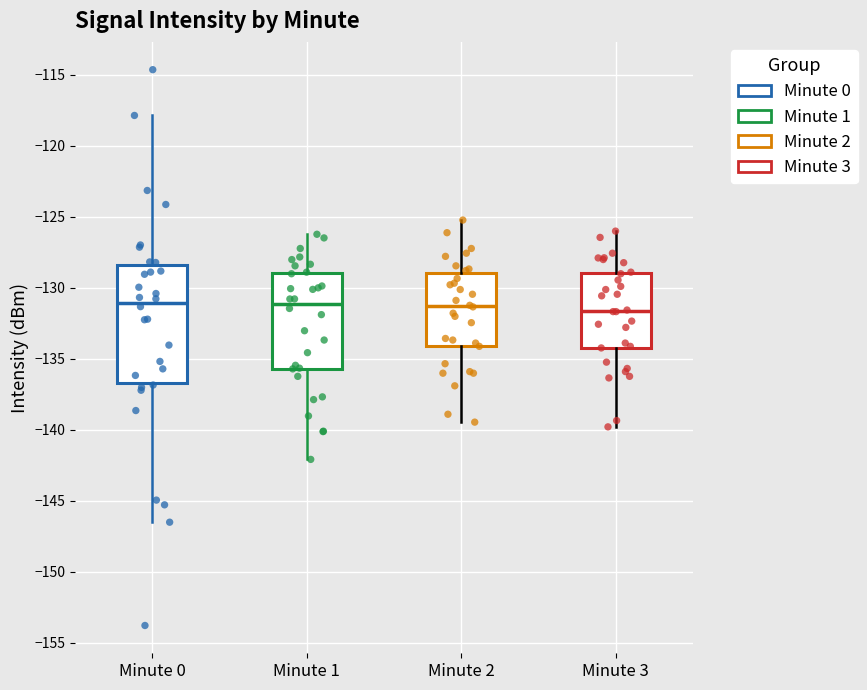

Reading left to right, read every box against the y-axis: the position of its median line, the range the box covers, and the ends of its whiskers. The values are not printed on the chart, so give them approximately, as read against the axis.

Minute 0: median -131.0, box -136.5 to -128.5, whiskers -146.5 to -118.0
Minute 1: median -131.0, box -135.5 to -129.0, whiskers -142.0 to -126.0
Minute 2: median -131.5, box -134.0 to -129.0, whiskers -139.5 to -125.0
Minute 3: median -131.5, box -134.0 to -129.0, whiskers -140.0 to -126.0